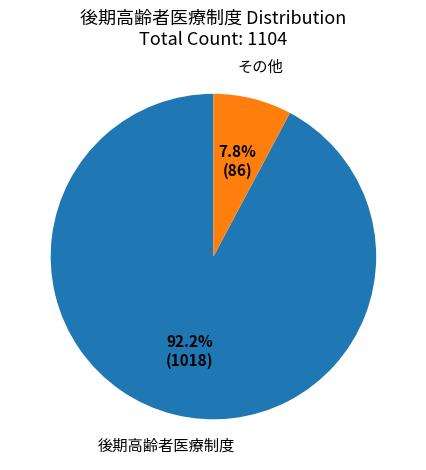

Rank the categories by value from highest to lowest.

後期高齢者医療制度, その他